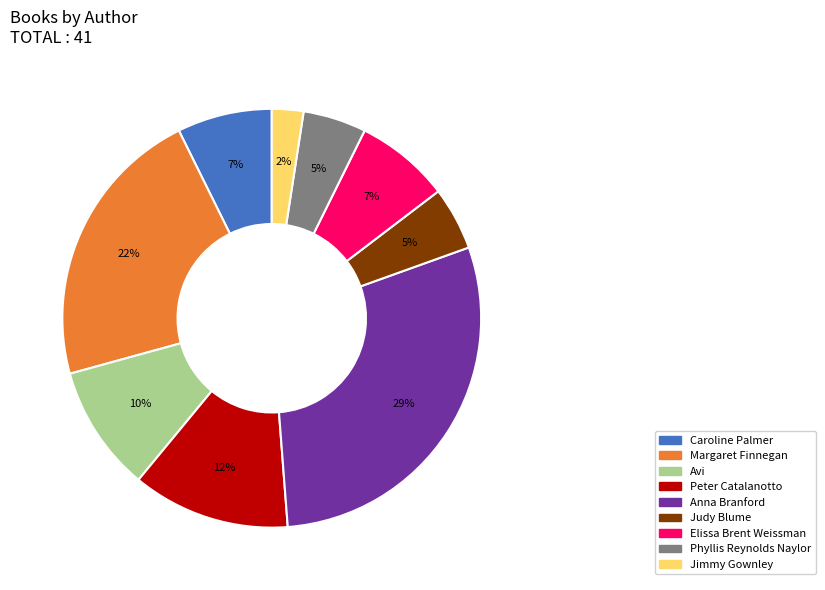

To the nearest percent, what is the difference between the largest and smallest slice percentages?

27%